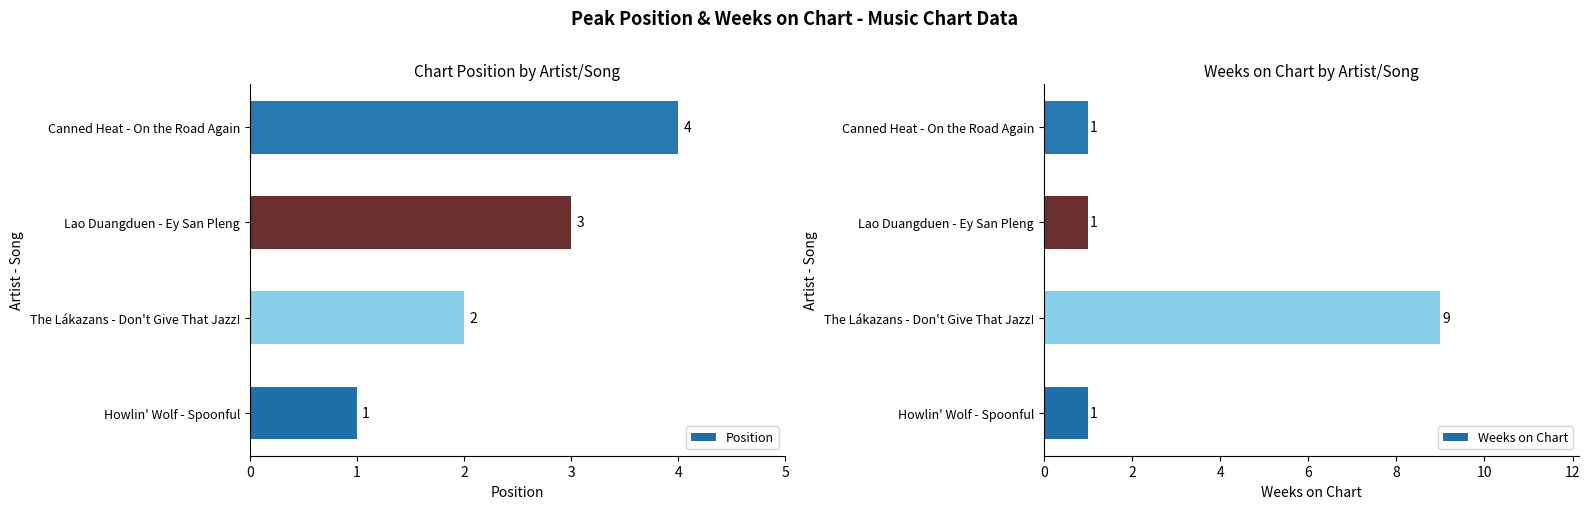

Which category has the lowest value in the Position series?

Howlin' Wolf - Spoonful